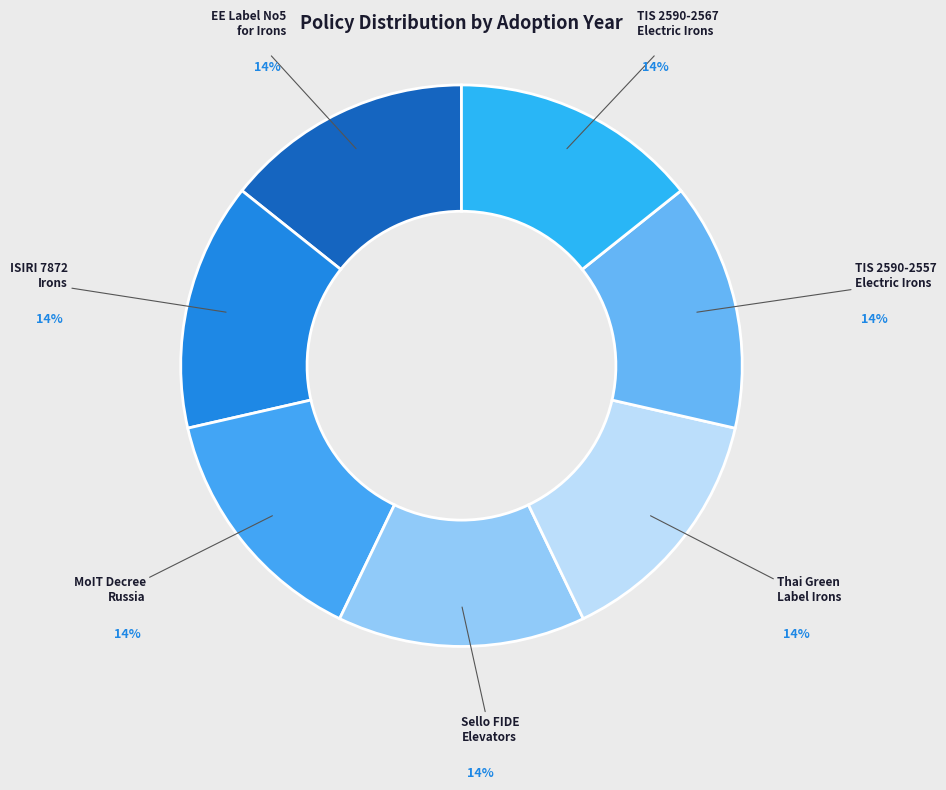

Is the sum of EE Label No5 for Irons and Thai Green Label Irons greater than half?

No